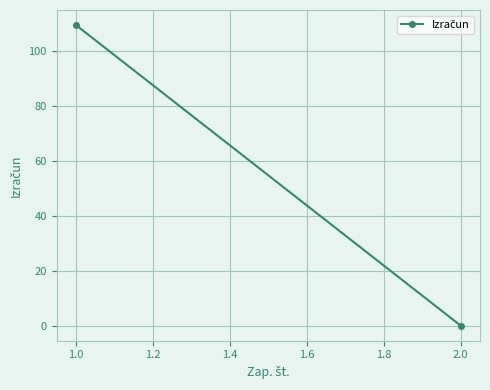

What is the value of the 2nd point from the left?

0.2